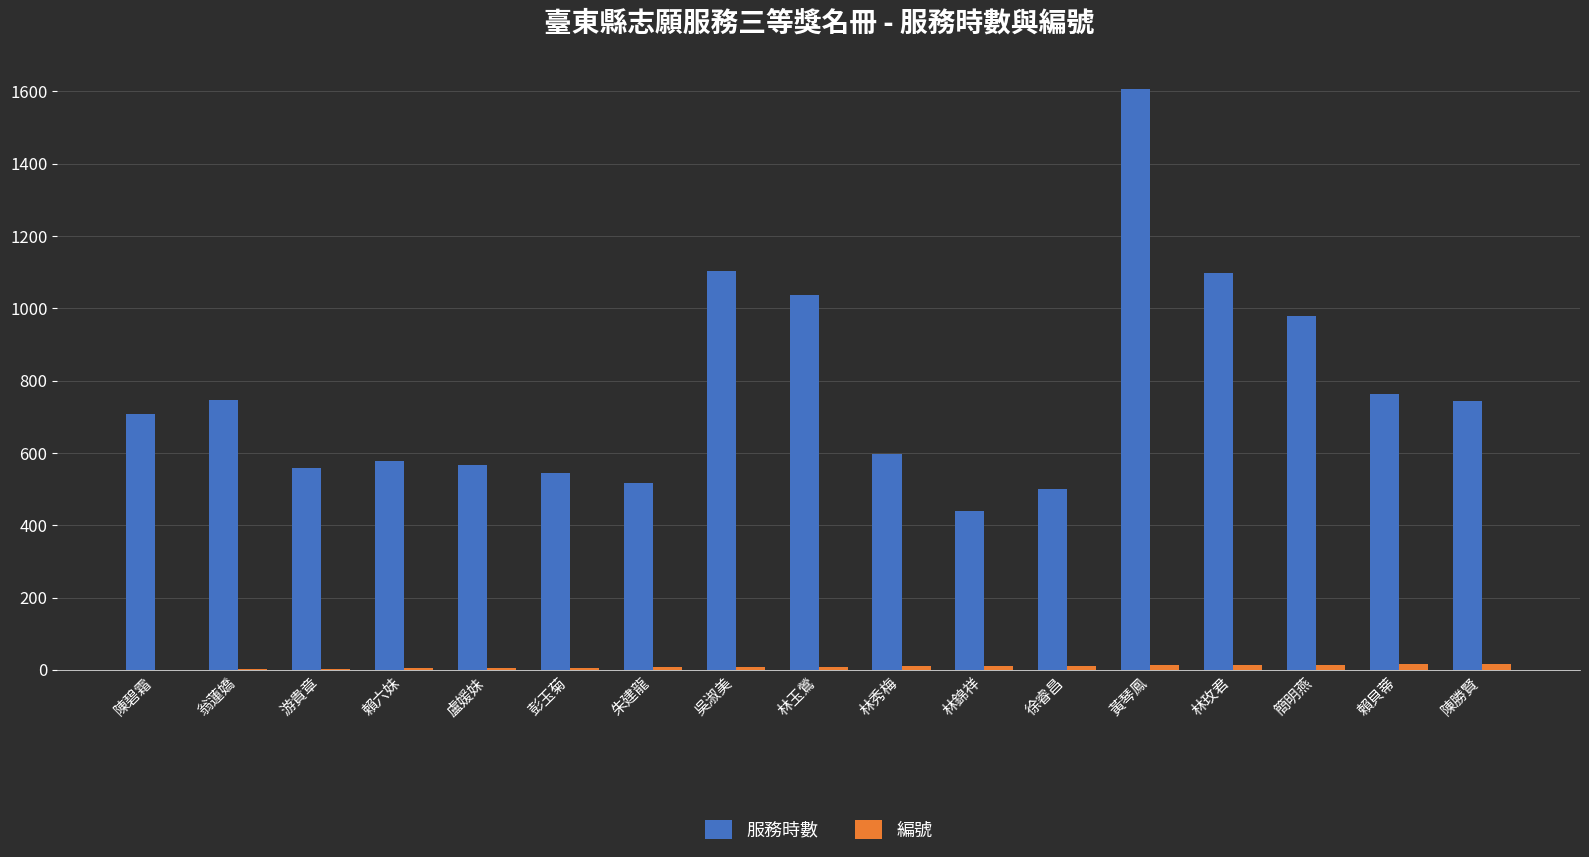

Are the bars grouped side by side (vs. stacked)?

Yes